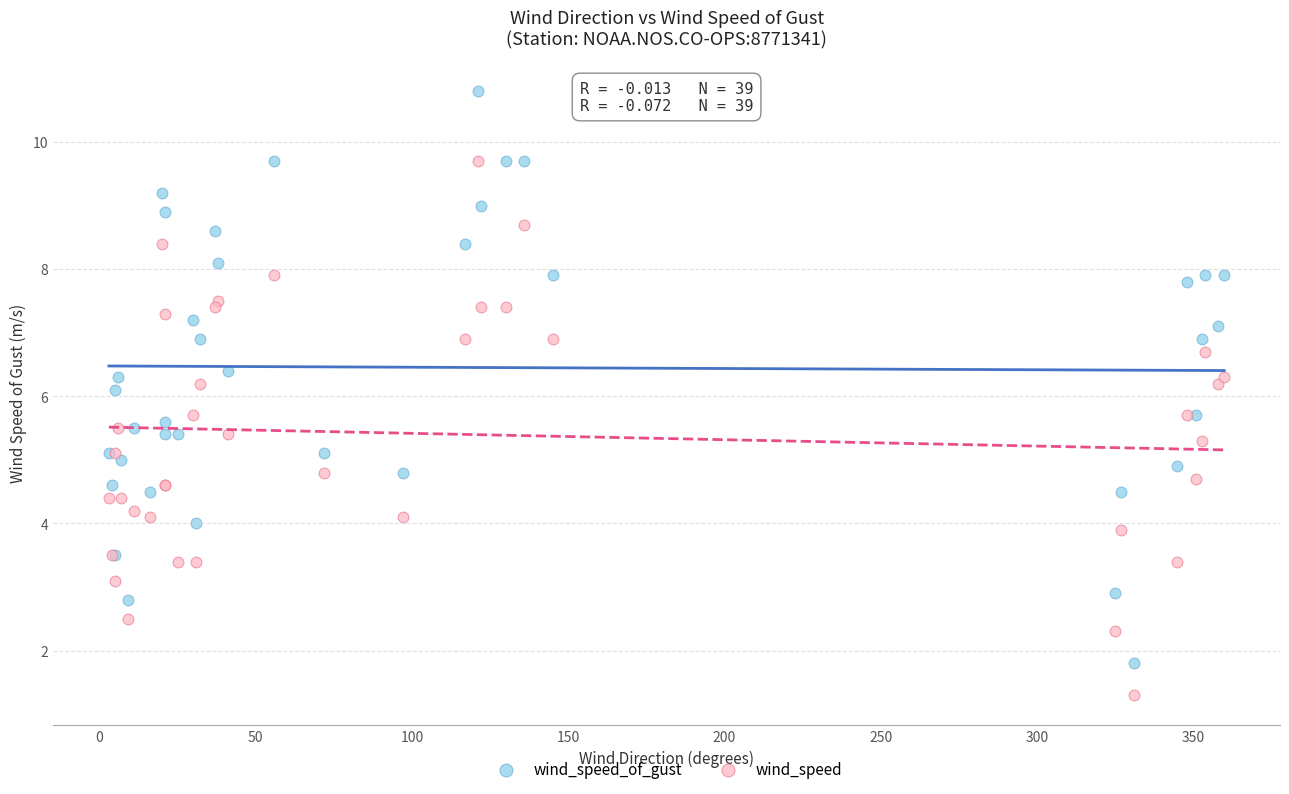

What is the X range (max minus min) for the scatter plot?

357.0